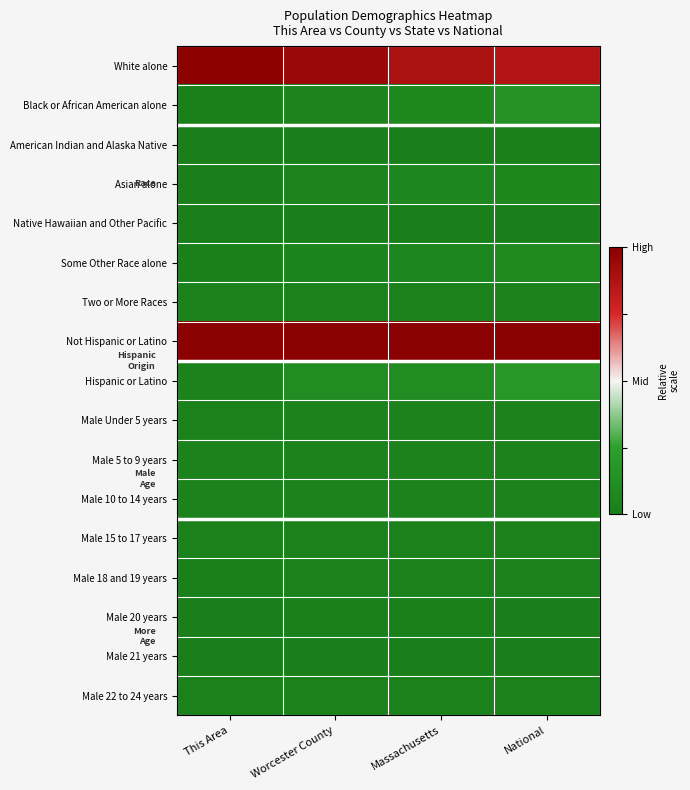

What is the maximum value shown in the chart?

1.0